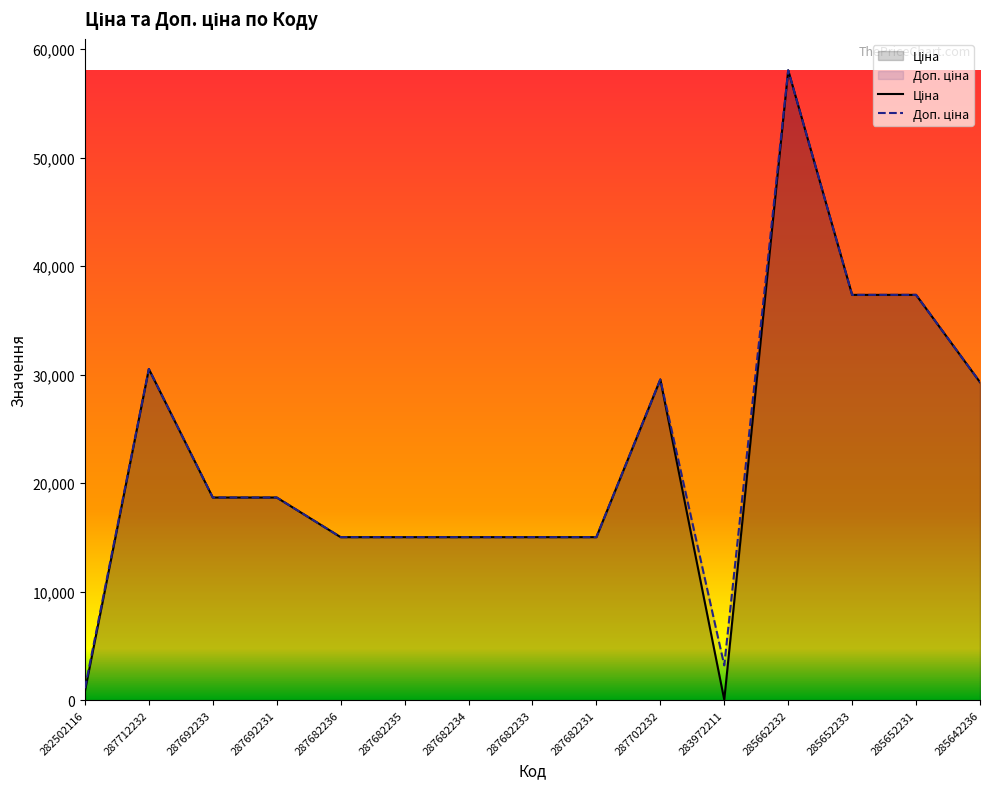

Which category has the lowest value in the Ціна series?

283972211